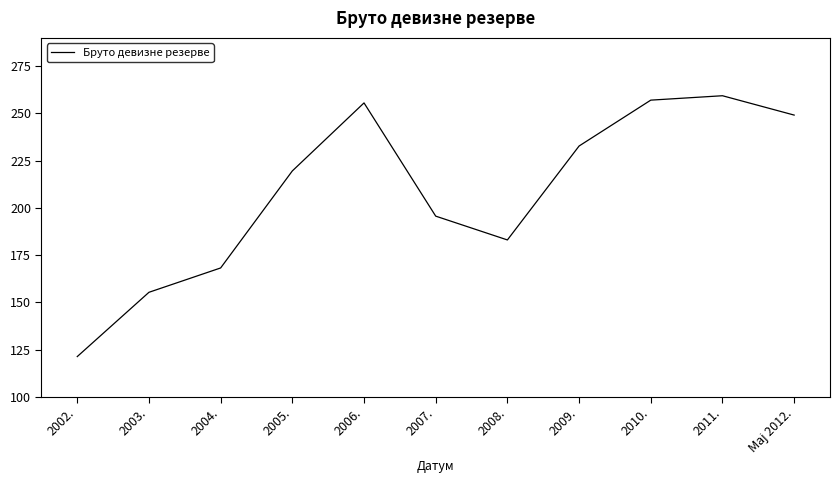

Which has a higher value, 2008. or 2004.?

2008.